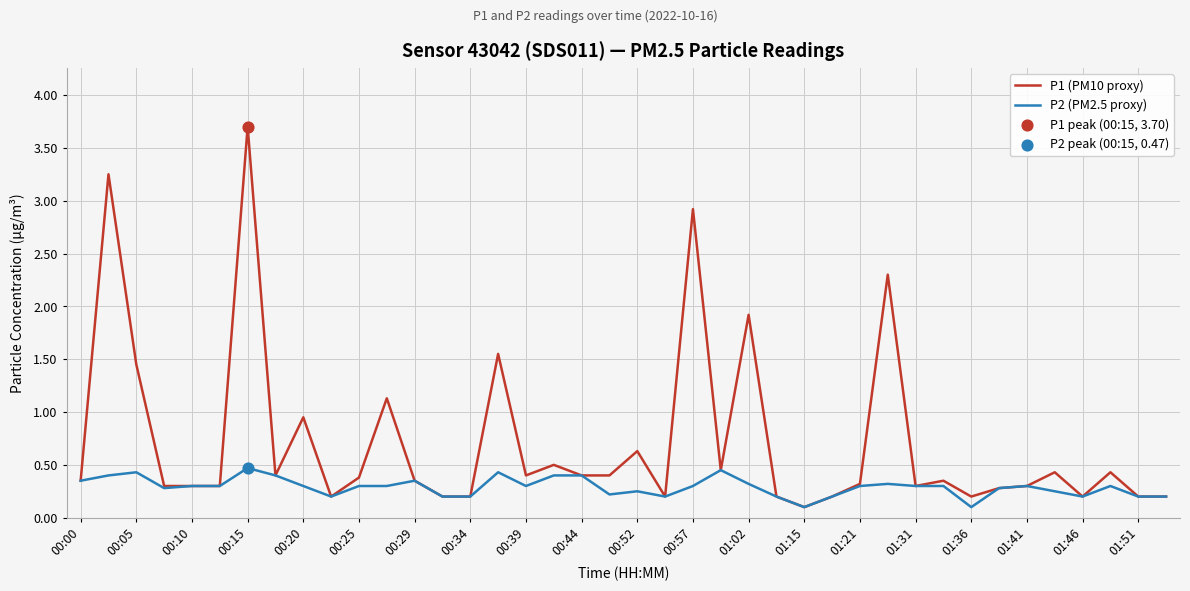

Which series has the largest range (max minus min)?

P1 (PM10 proxy)